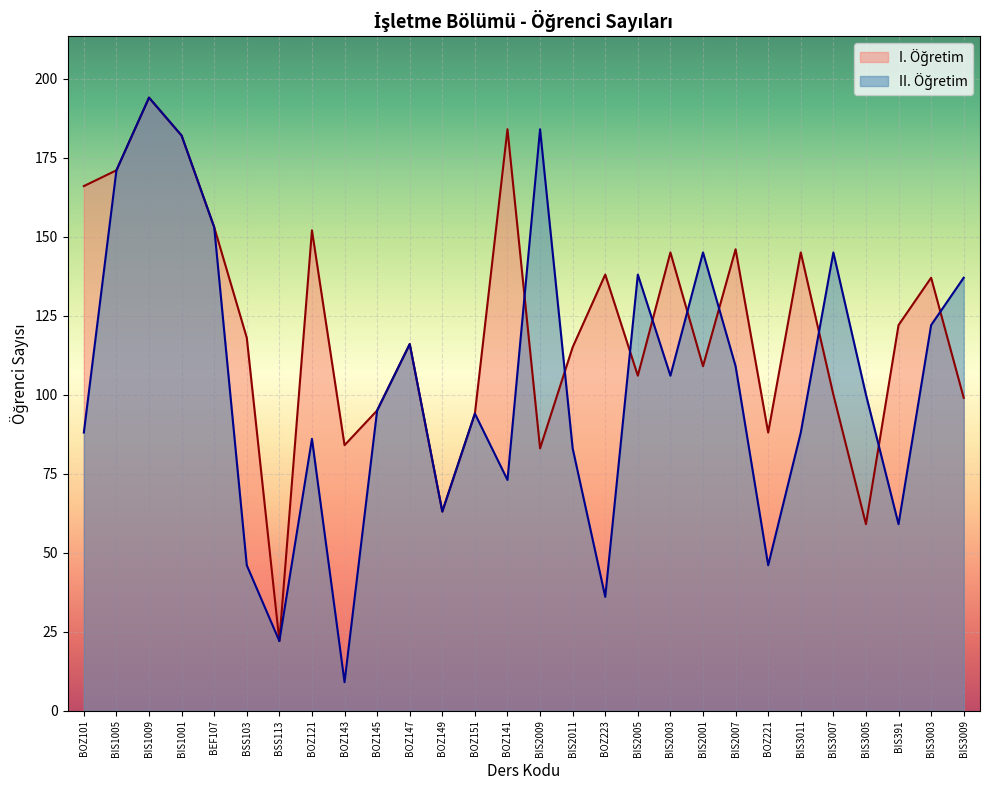

Reading left to right, transcribe all the data shown in this chart.

I. Öğretim: BOZ101=166	BIS1005=171	BIS1009=194	BIS1001=182	BEF107=153	BSS103=118	BSS113=22	BOZ121=152	BOZ143=84	BOZ145=95	BOZ147=116	BOZ149=63	BOZ151=94	BOZ141=184	BIS2009=83	BIS2011=115	BOZ223=138	BIS2005=106	BIS2003=145	BIS2001=109	BIS2007=146	BOZ221=88	BIS3011=145	BIS3007=100	BIS3005=59	BIS391=122	BIS3003=137	BIS3009=99
II. Öğretim: BOZ101=88	BIS1005=171	BIS1009=194	BIS1001=182	BEF107=153	BSS103=46	BSS113=22	BOZ121=86	BOZ143=9	BOZ145=95	BOZ147=116	BOZ149=63	BOZ151=94	BOZ141=73	BIS2009=184	BIS2011=83	BOZ223=36	BIS2005=138	BIS2003=106	BIS2001=145	BIS2007=109	BOZ221=46	BIS3011=88	BIS3007=145	BIS3005=100	BIS391=59	BIS3003=122	BIS3009=137